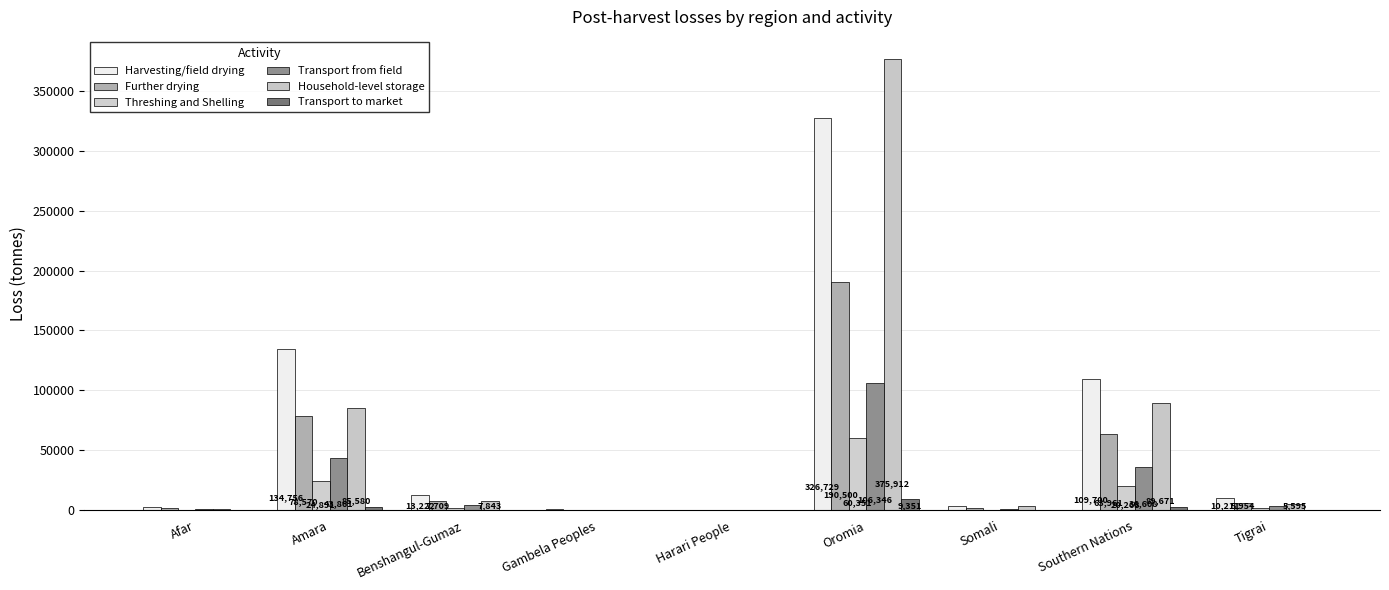

What is the average value of the Threshing and Shelling series?

12373.6